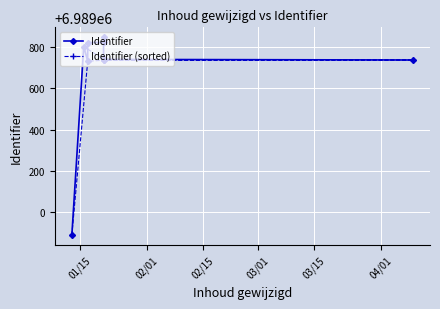

What is the difference between the maximum and minimum values in the Identifier (sorted) series?

956